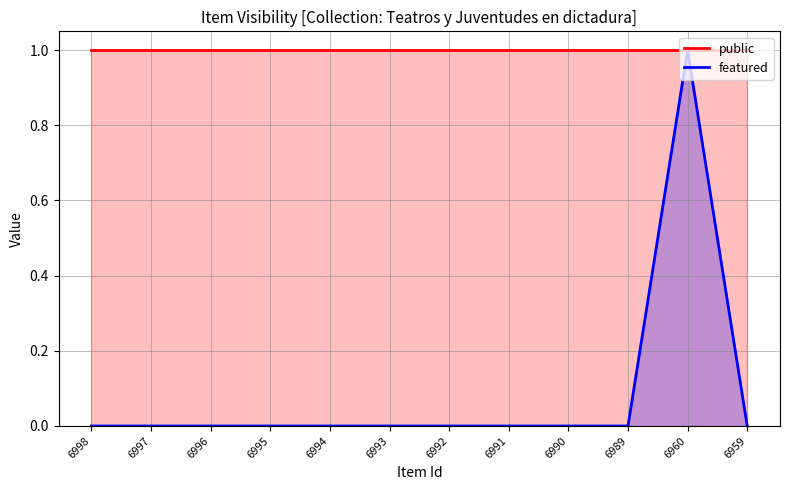

True or false: public and featured cross at least once.

False